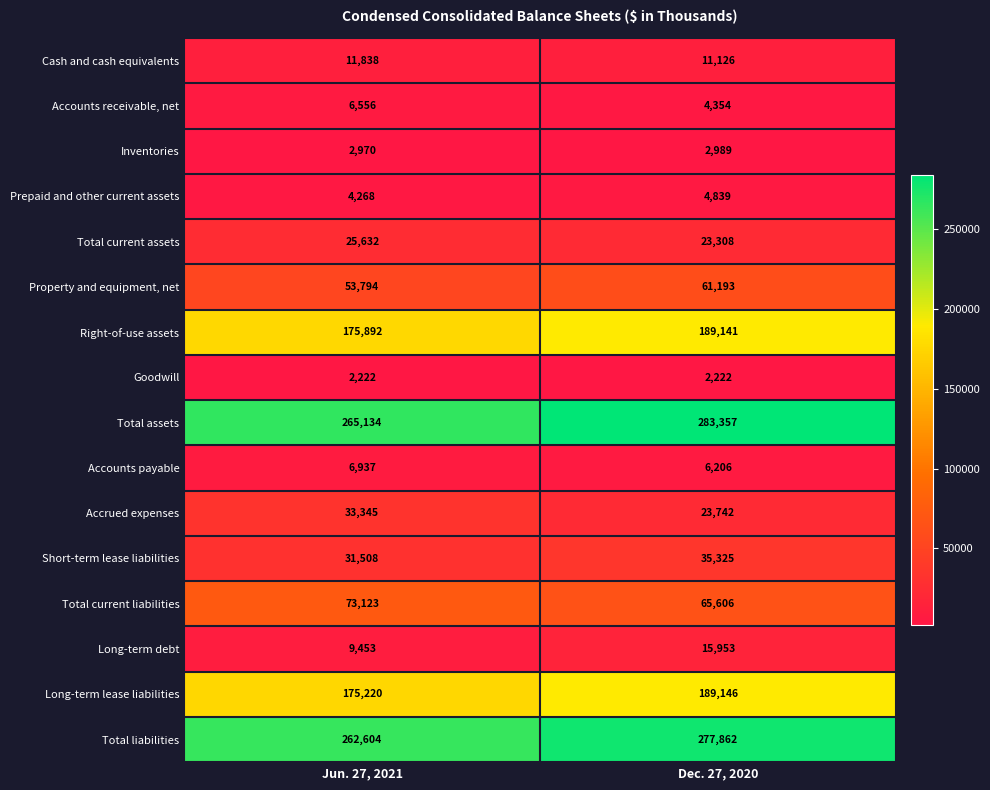

The value of Long-term debt at Jun. 27, 2021 is 5008. True or false?

False